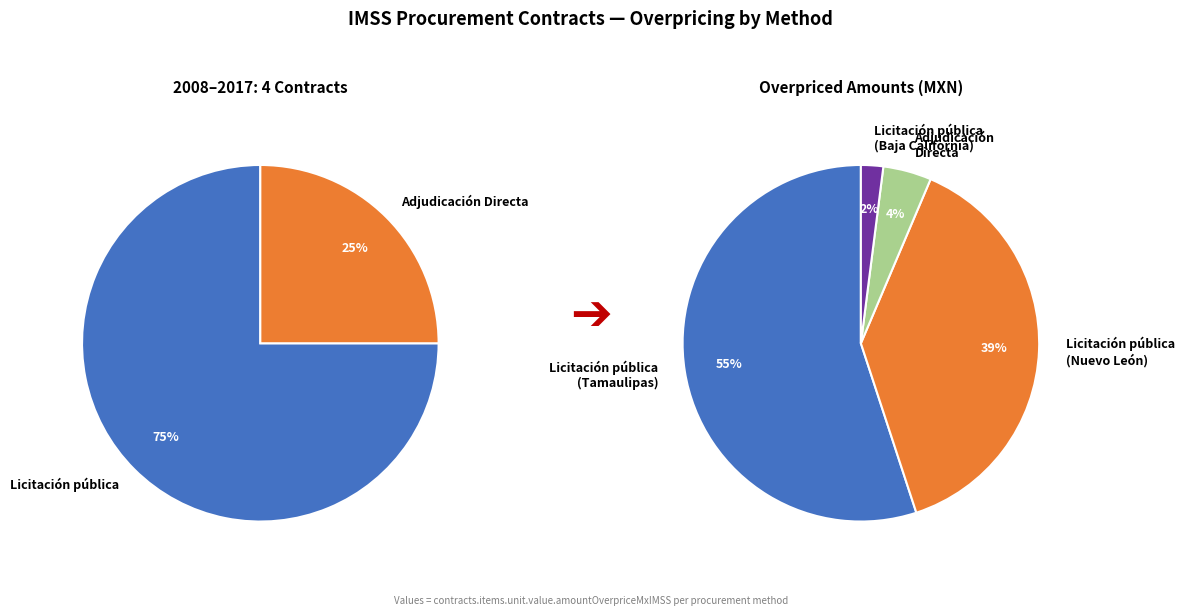

To the nearest percent, what percentage of the pie is Adjudicación Directa?

4%